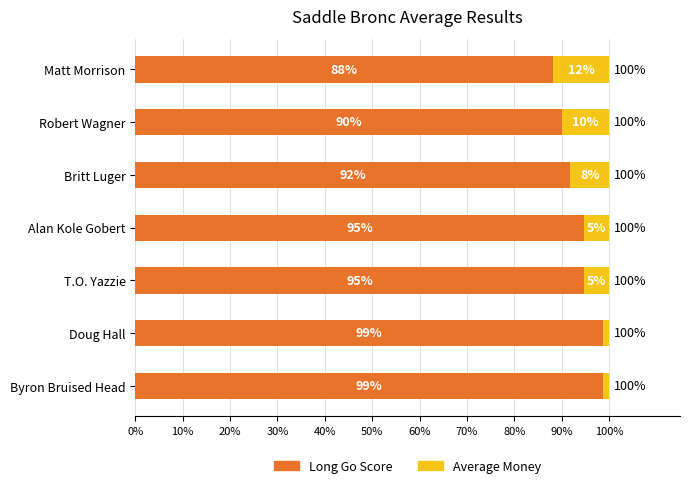

List the series in order of their peak value, highest first.

Long Go Score, Average Money